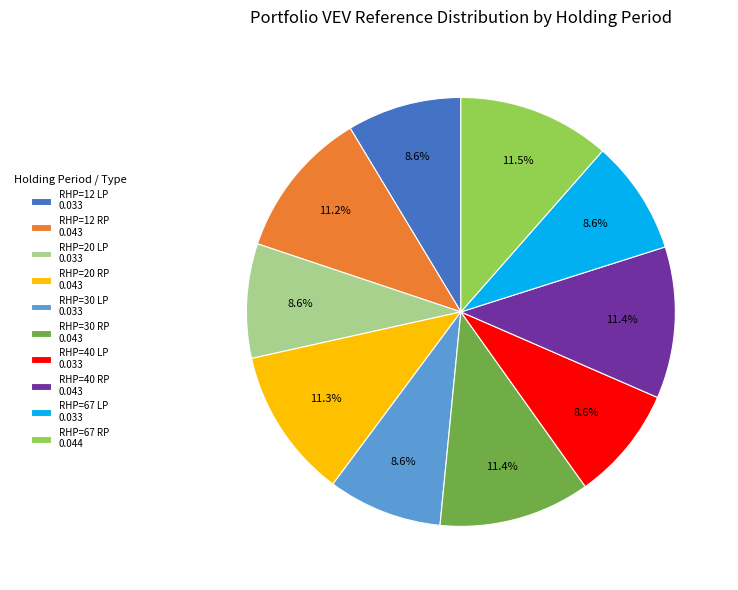

To the nearest percent, what is the difference between the largest and smallest slice percentages?

3%